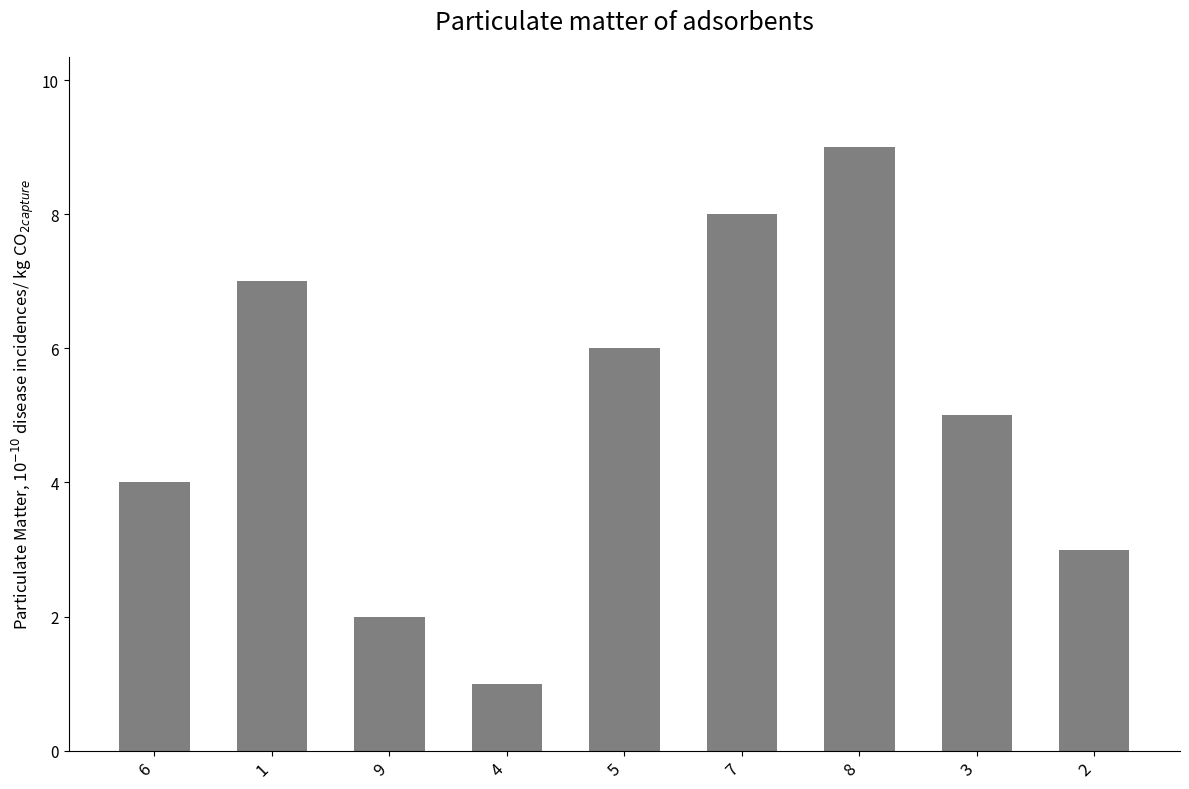

What is the smallest value displayed?

1